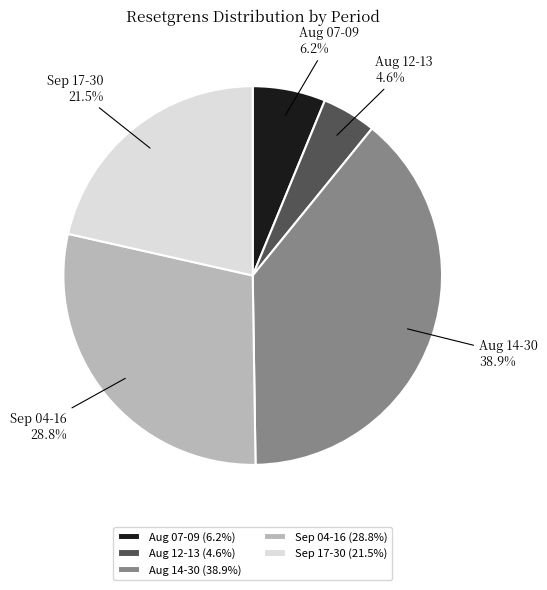

What is the ratio of the value at Aug 12-13 to the value at Aug 07-09?

0.7